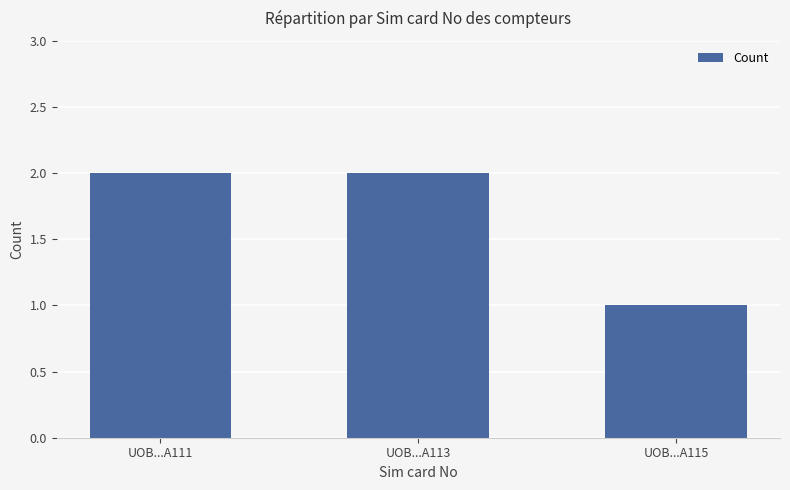

What is the minimum value shown in the chart?

1